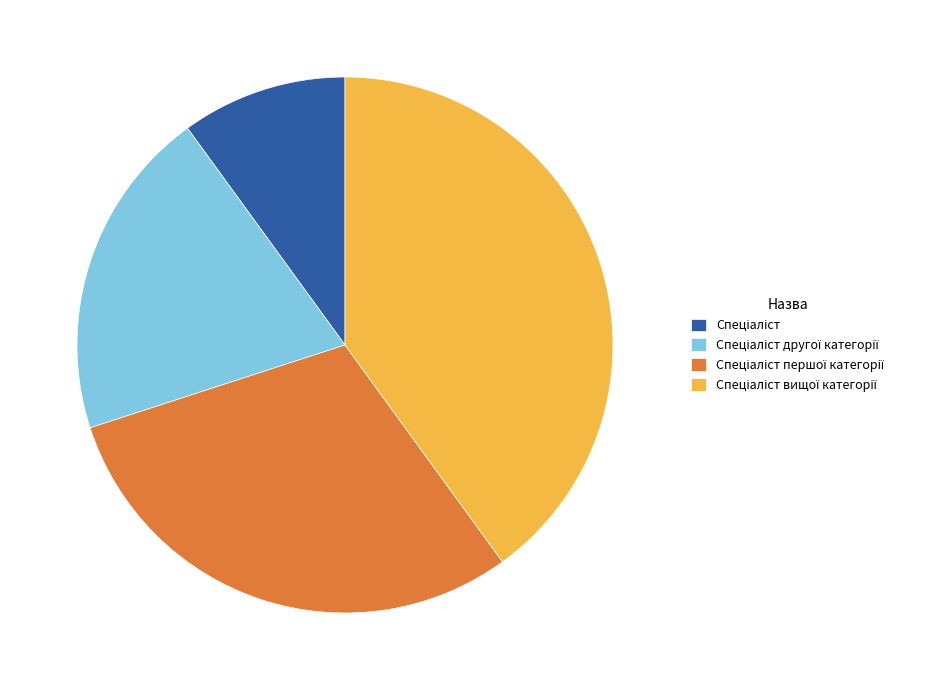

Is there a majority slice in this chart?

No